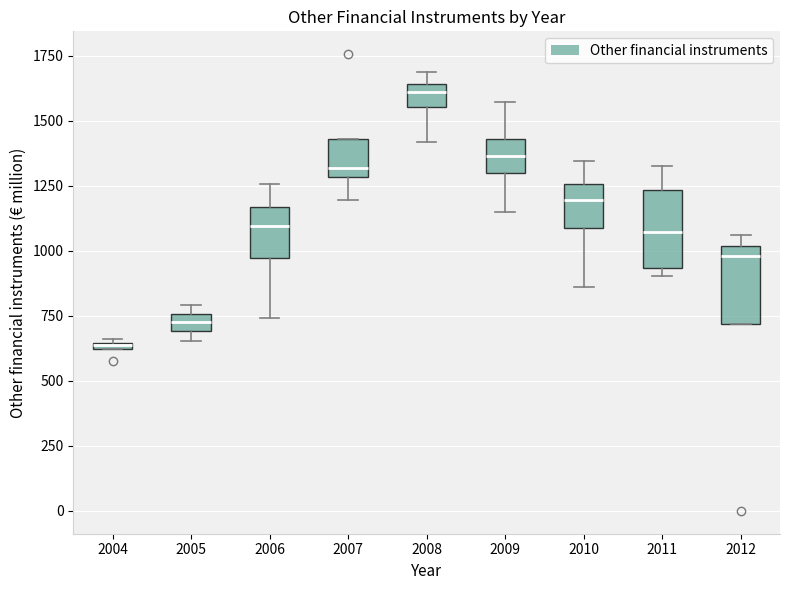

Where is the upper edge of the box at x = 2008 on the y-axis? The values are not printed on the chart, so give them approximately, as read against the axis.

1650